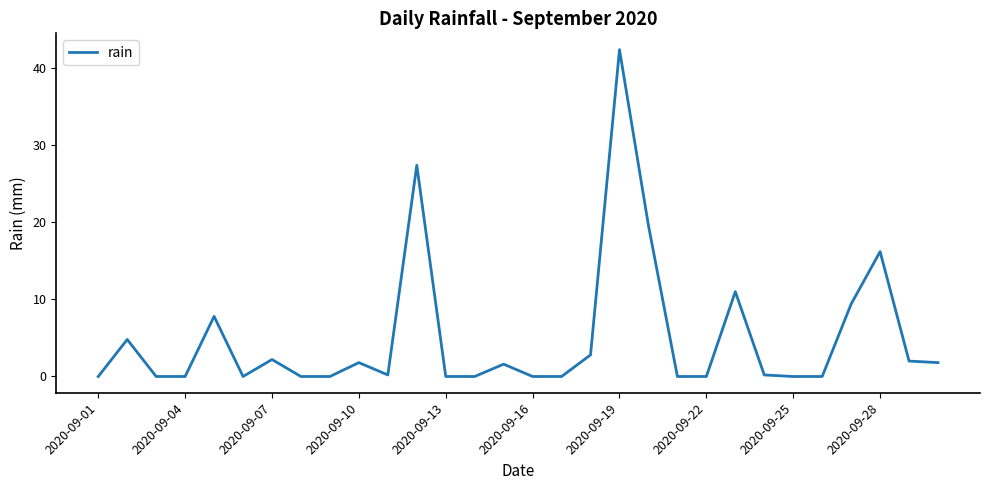

What is the difference between the second highest and minimum values?

27.4